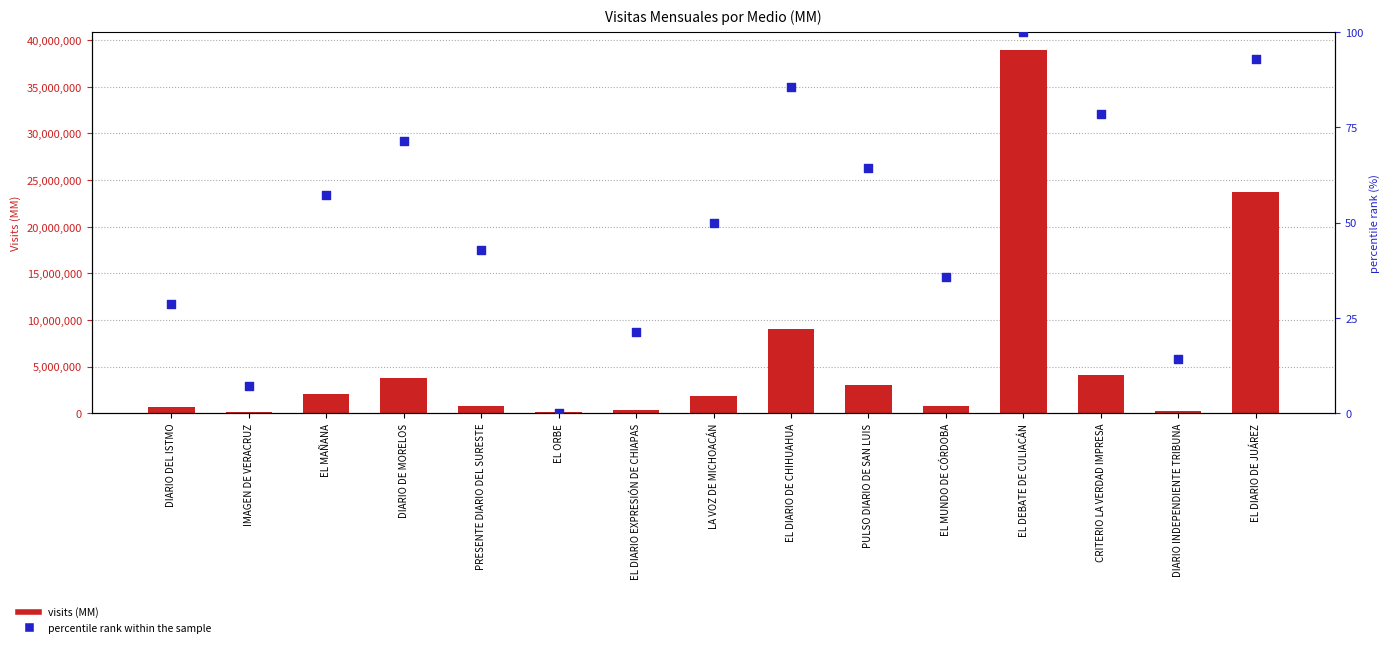

Which series contains the highest Y value?

visits (MM)